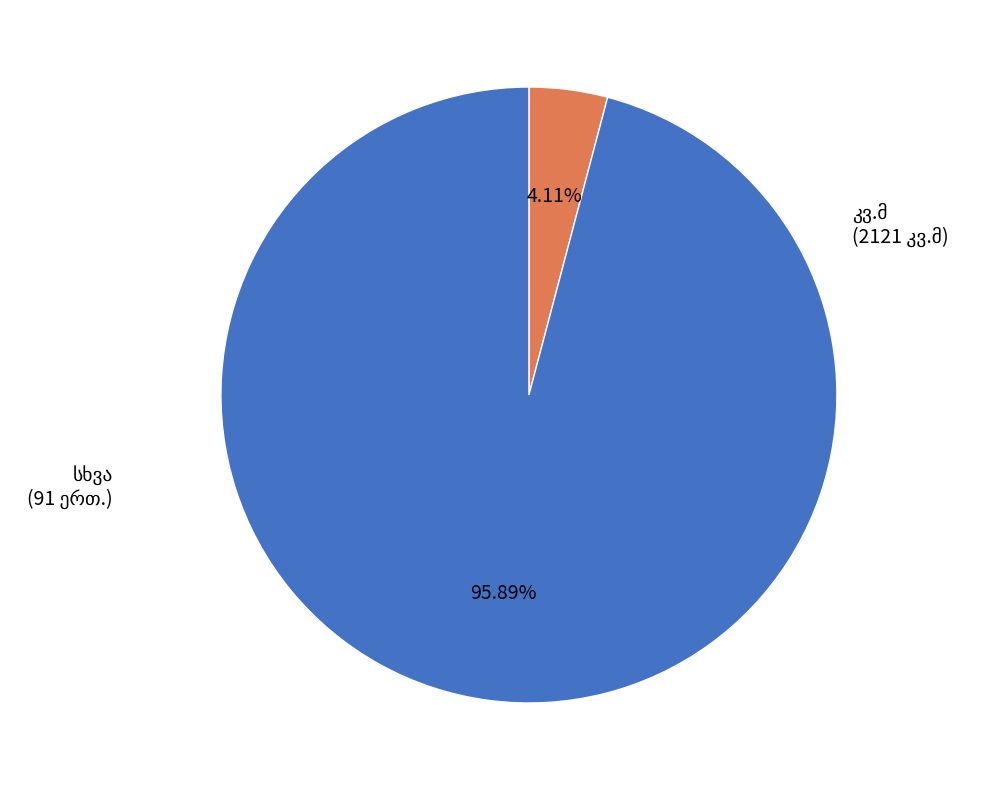

Does any single category account for the majority?

Yes